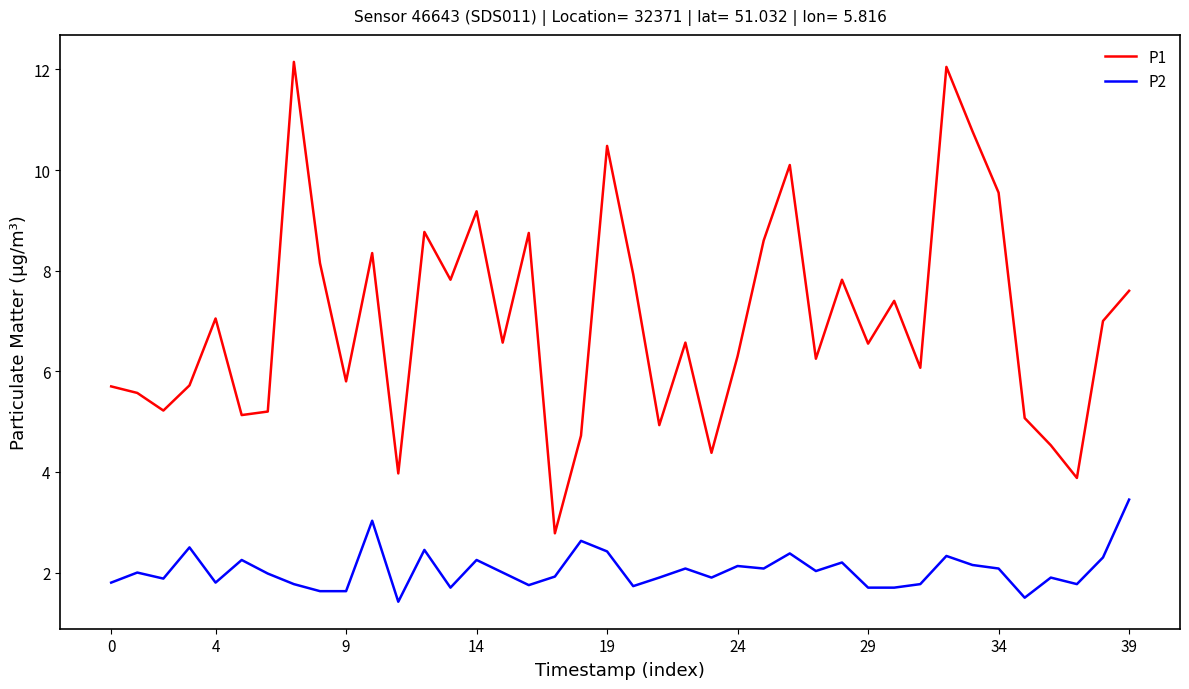

What is the difference between the maximum and minimum values in the P2 series?

2.0